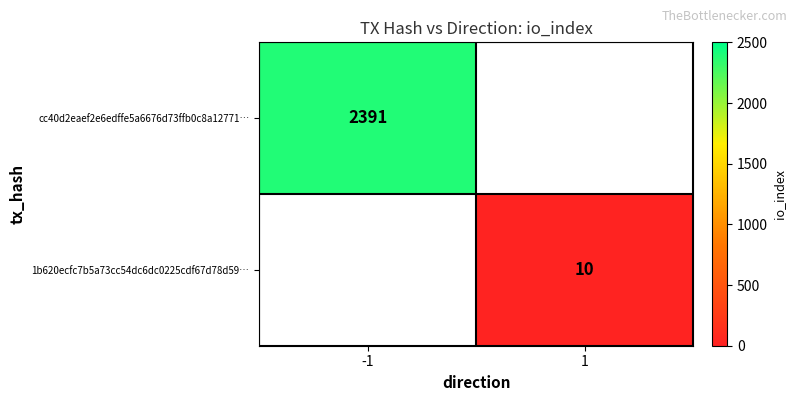

Which category has the highest value across all series?

-1